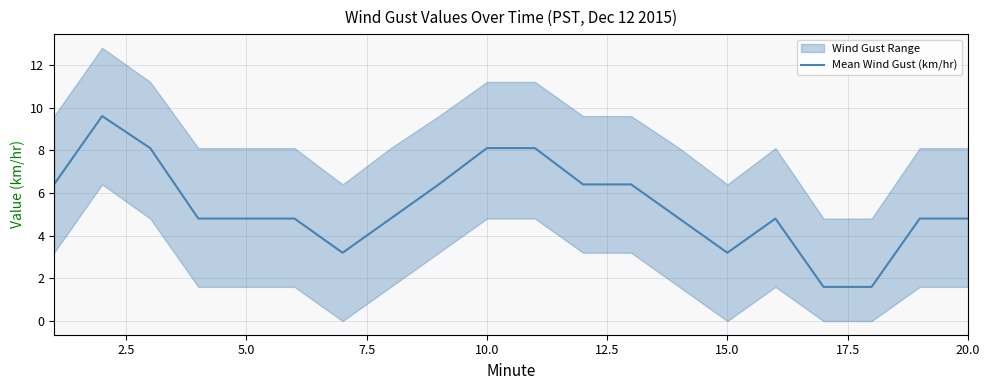

True or false: there are more than 1 points higher than both neighbors.

True